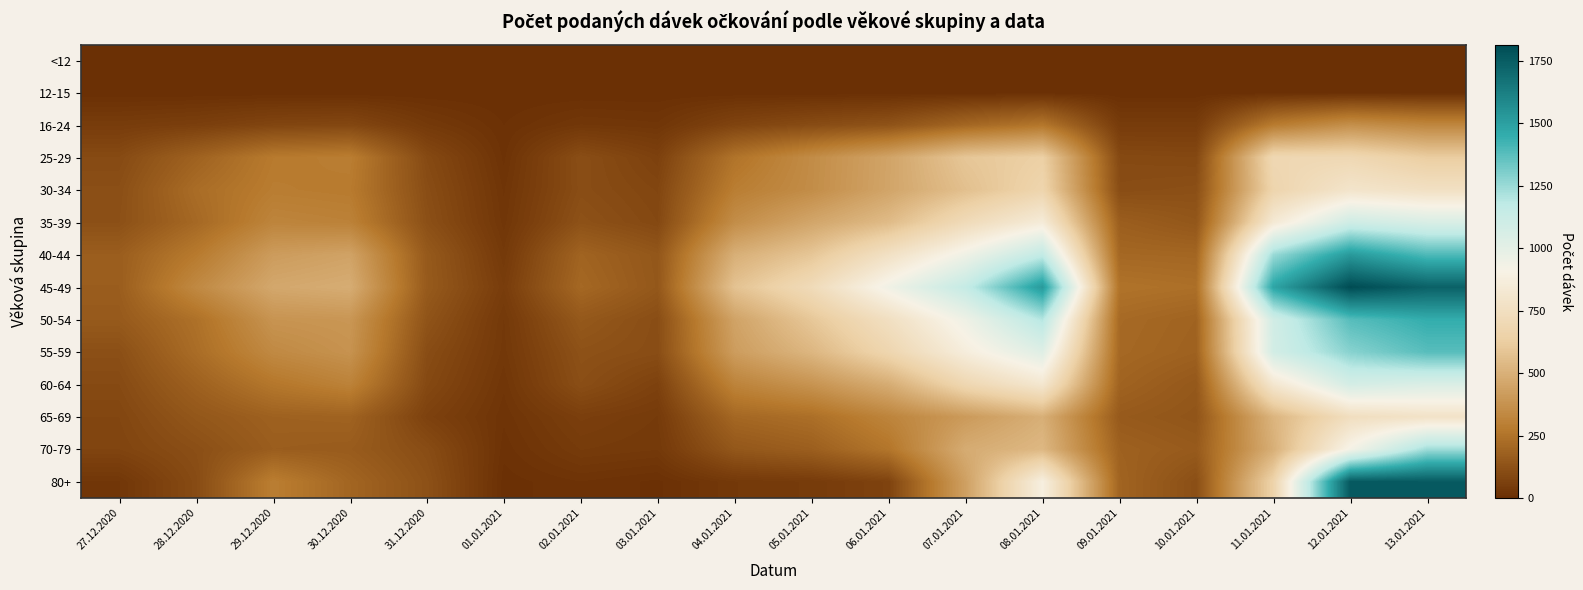

Reading left to right, what are all the values shown in this chart?

<12: 27.12.2020=0	28.12.2020=0	29.12.2020=0	30.12.2020=0	31.12.2020=0	01.01.2021=0	02.01.2021=0	03.01.2021=0	04.01.2021=0	05.01.2021=0	06.01.2021=0	07.01.2021=0	08.01.2021=0	09.01.2021=0	10.01.2021=0	11.01.2021=0	12.01.2021=0	13.01.2021=0
12-15: 27.12.2020=0	28.12.2020=0	29.12.2020=0	30.12.2020=0	31.12.2020=0	01.01.2021=0	02.01.2021=0	03.01.2021=0	04.01.2021=0	05.01.2021=0	06.01.2021=0	07.01.2021=0	08.01.2021=0	09.01.2021=0	10.01.2021=0	11.01.2021=0	12.01.2021=0	13.01.2021=0
16-24: 27.12.2020=48	28.12.2020=59	29.12.2020=82	30.12.2020=89	31.12.2020=37	01.01.2021=7	02.01.2021=29	03.01.2021=23	04.01.2021=77	05.01.2021=105	06.01.2021=130	07.01.2021=204	08.01.2021=262	09.01.2021=46	10.01.2021=46	11.01.2021=281	12.01.2021=365	13.01.2021=327
25-29: 27.12.2020=100	28.12.2020=187	29.12.2020=276	30.12.2020=289	31.12.2020=98	01.01.2021=12	02.01.2021=112	03.01.2021=66	04.01.2021=250	05.01.2021=350	06.01.2021=449	07.01.2021=592	08.01.2021=638	09.01.2021=97	10.01.2021=92	11.01.2021=694	12.01.2021=695	13.01.2021=624
30-34: 27.12.2020=115	28.12.2020=225	29.12.2020=286	30.12.2020=278	31.12.2020=110	01.01.2021=20	02.01.2021=110	03.01.2021=84	04.01.2021=290	05.01.2021=353	06.01.2021=452	07.01.2021=565	08.01.2021=670	09.01.2021=109	10.01.2021=117	11.01.2021=669	12.01.2021=795	13.01.2021=762
35-39: 27.12.2020=120	28.12.2020=209	29.12.2020=318	30.12.2020=306	31.12.2020=119	01.01.2021=25	02.01.2021=125	03.01.2021=92	04.01.2021=355	05.01.2021=456	06.01.2021=546	07.01.2021=717	08.01.2021=853	09.01.2021=173	10.01.2021=144	11.01.2021=834	12.01.2021=1100	13.01.2021=1053
40-44: 27.12.2020=171	28.12.2020=276	29.12.2020=415	30.12.2020=443	31.12.2020=155	01.01.2021=37	02.01.2021=193	03.01.2021=144	04.01.2021=496	05.01.2021=592	06.01.2021=766	07.01.2021=946	08.01.2021=1159	09.01.2021=207	10.01.2021=202	11.01.2021=1249	12.01.2021=1522	13.01.2021=1394
45-49: 27.12.2020=170	28.12.2020=337	29.12.2020=464	30.12.2020=485	31.12.2020=158	01.01.2021=50	02.01.2021=208	03.01.2021=147	04.01.2021=576	05.01.2021=718	06.01.2021=941	07.01.2021=1149	08.01.2021=1523	09.01.2021=248	10.01.2021=235	11.01.2021=1479	12.01.2021=1814	13.01.2021=1734
50-54: 27.12.2020=157	28.12.2020=240	29.12.2020=382	30.12.2020=392	31.12.2020=133	01.01.2021=35	02.01.2021=151	03.01.2021=110	04.01.2021=445	05.01.2021=596	06.01.2021=754	07.01.2021=949	08.01.2021=1198	09.01.2021=214	10.01.2021=191	11.01.2021=1091	12.01.2021=1380	13.01.2021=1450
55-59: 27.12.2020=117	28.12.2020=225	29.12.2020=339	30.12.2020=377	31.12.2020=108	01.01.2021=32	02.01.2021=125	03.01.2021=109	04.01.2021=419	05.01.2021=526	06.01.2021=677	07.01.2021=868	08.01.2021=1025	09.01.2021=209	10.01.2021=185	11.01.2021=1084	12.01.2021=1285	13.01.2021=1377
60-64: 27.12.2020=99	28.12.2020=183	29.12.2020=263	30.12.2020=308	31.12.2020=94	01.01.2021=23	02.01.2021=113	03.01.2021=68	04.01.2021=314	05.01.2021=381	06.01.2021=485	07.01.2021=687	08.01.2021=815	09.01.2021=191	10.01.2021=150	11.01.2021=813	12.01.2021=1074	13.01.2021=1044
65-69: 27.12.2020=85	28.12.2020=145	29.12.2020=184	30.12.2020=189	31.12.2020=68	01.01.2021=16	02.01.2021=59	03.01.2021=42	04.01.2021=206	05.01.2021=233	06.01.2021=317	07.01.2021=409	08.01.2021=496	09.01.2021=158	10.01.2021=137	11.01.2021=517	12.01.2021=745	13.01.2021=779
70-79: 27.12.2020=78	28.12.2020=115	29.12.2020=170	30.12.2020=164	31.12.2020=108	01.01.2021=10	02.01.2021=43	03.01.2021=36	04.01.2021=146	05.01.2021=175	06.01.2021=258	07.01.2021=482	08.01.2021=531	09.01.2021=184	10.01.2021=159	11.01.2021=495	12.01.2021=922	13.01.2021=1241
80+: 27.12.2020=27	28.12.2020=103	29.12.2020=291	30.12.2020=199	31.12.2020=123	01.01.2021=3	02.01.2021=14	03.01.2021=5	04.01.2021=35	05.01.2021=44	06.01.2021=73	07.01.2021=433	08.01.2021=883	09.01.2021=194	10.01.2021=115	11.01.2021=657	12.01.2021=1763	13.01.2021=1759